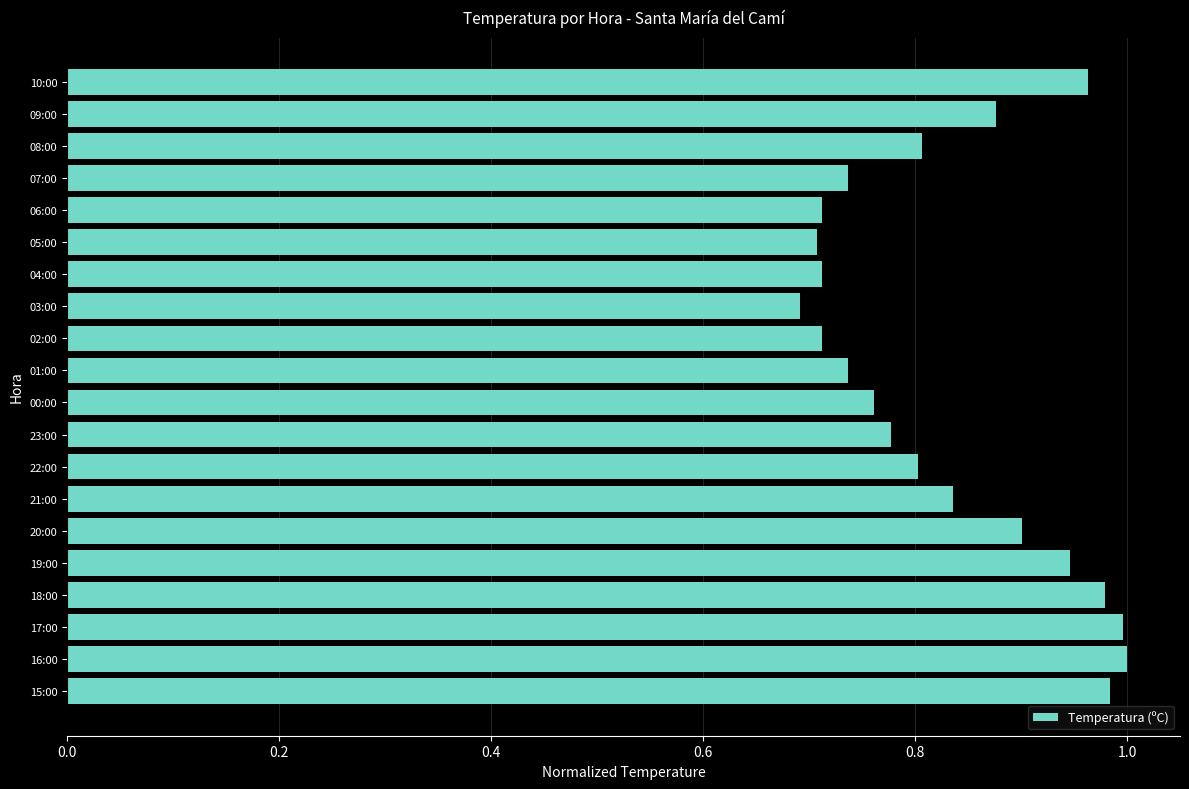

What is the label of the 12th bar from the top?

23:00